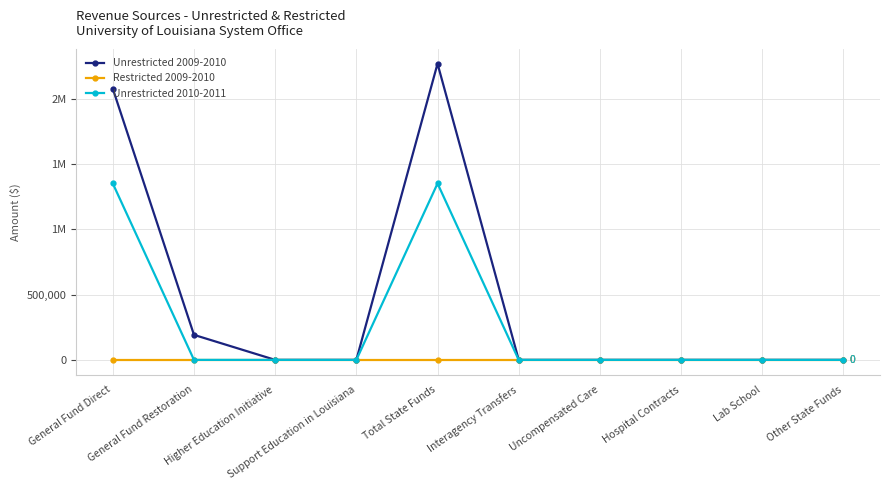

What is the maximum value shown in the chart?

2268169